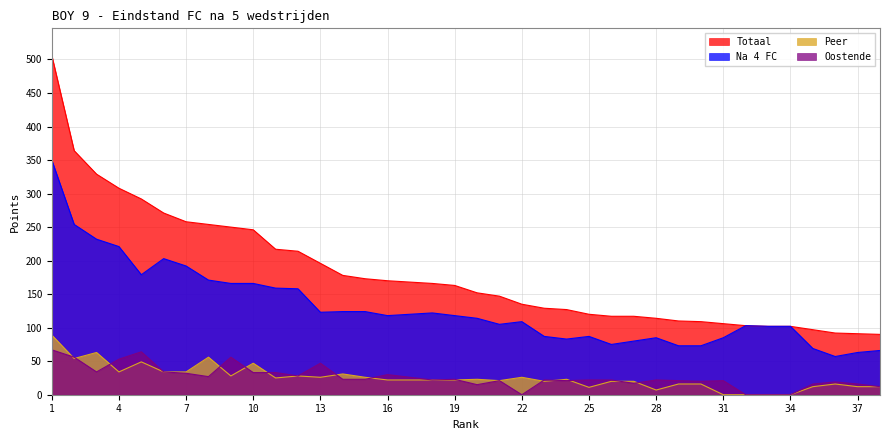

True or false: Totaal and Oostende intersect in this chart.

False